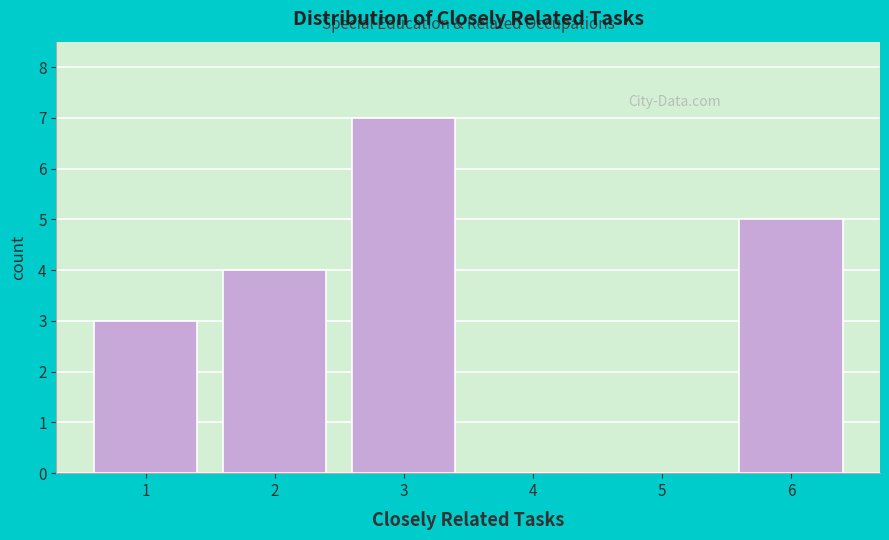

Reading left to right, transcribe this chart: for each bar, give the range it covers on the x-axis and its height. The values are not printed on the chart, so give them approximately, as read against the axis.

0.5 to 1.5: 3
1.5 to 2.5: 4
2.5 to 3.5: 7
3.5 to 4.5: 0
4.5 to 5.5: 0
5.5 to 6.5: 5